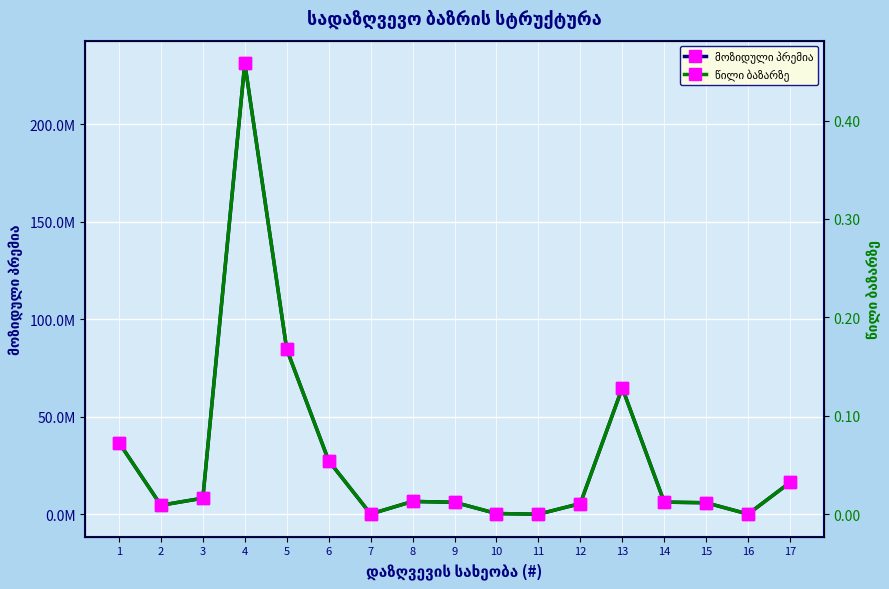

What is the difference between the highest and lowest values at 6?

27409930.9